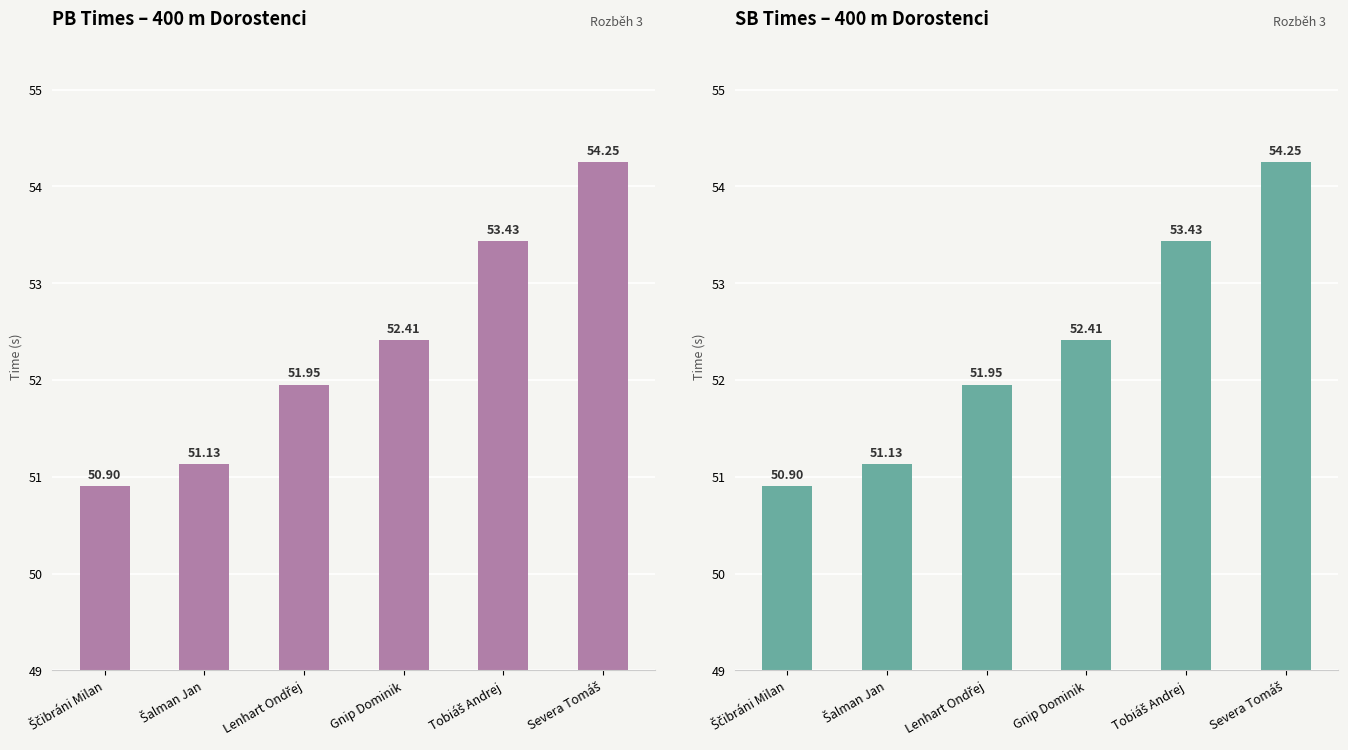

How many bars are there in total?

12